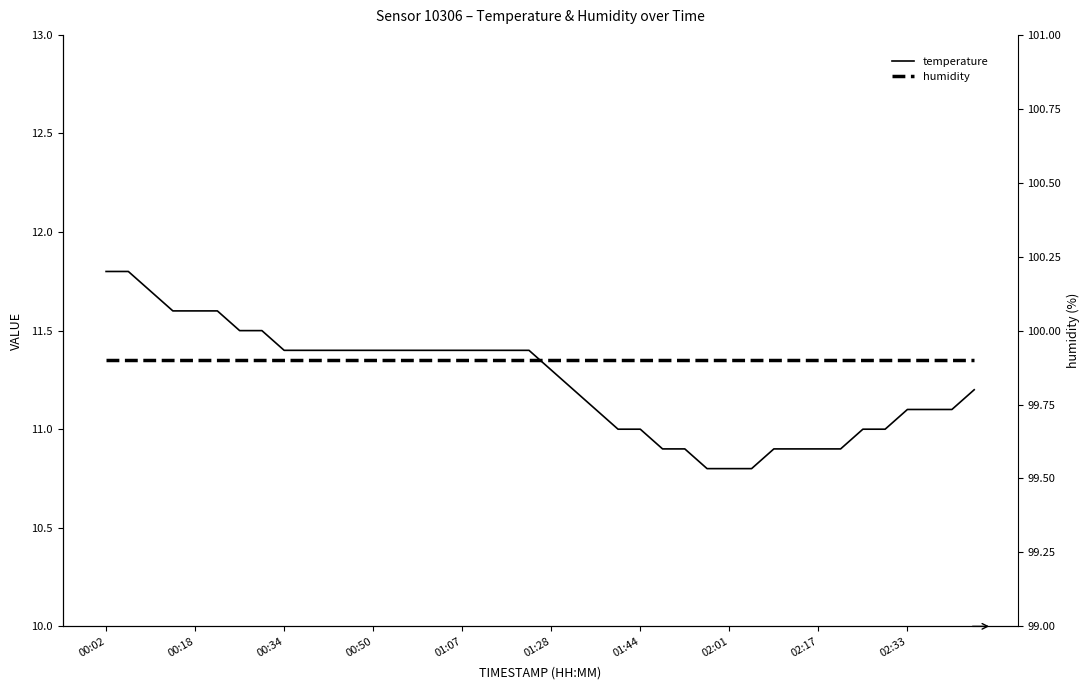

List the series in order of their overall mean, highest first.

humidity, temperature